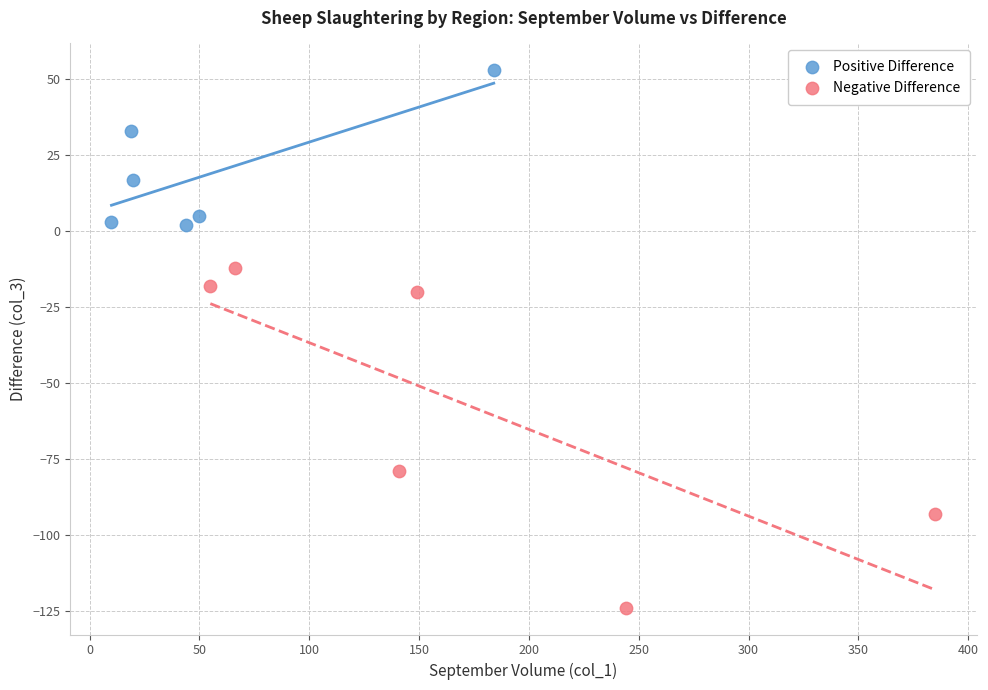

Which series has the widest spread of Y values?

Negative Difference